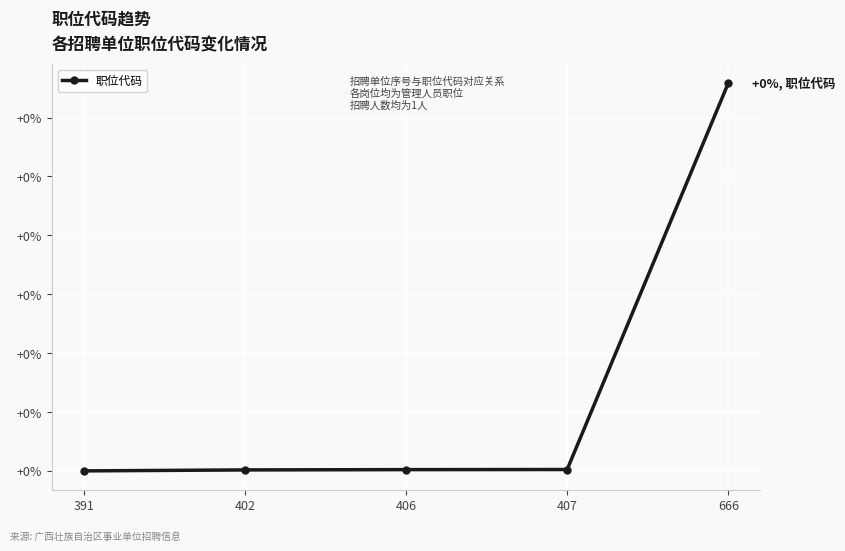

Reading left to right, transcribe all the data shown in this chart.

0.0	0.0	0.0	0.0	0.1